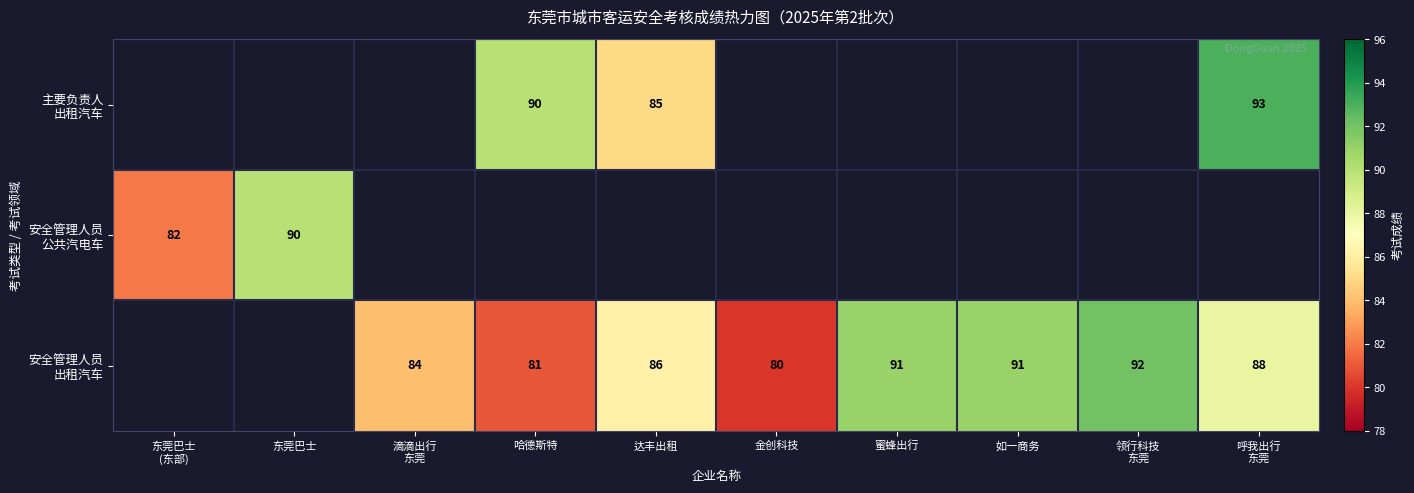

What is the approximate value of 安全管理人员 出租汽车 at 滴滴出行 东莞?

84.0